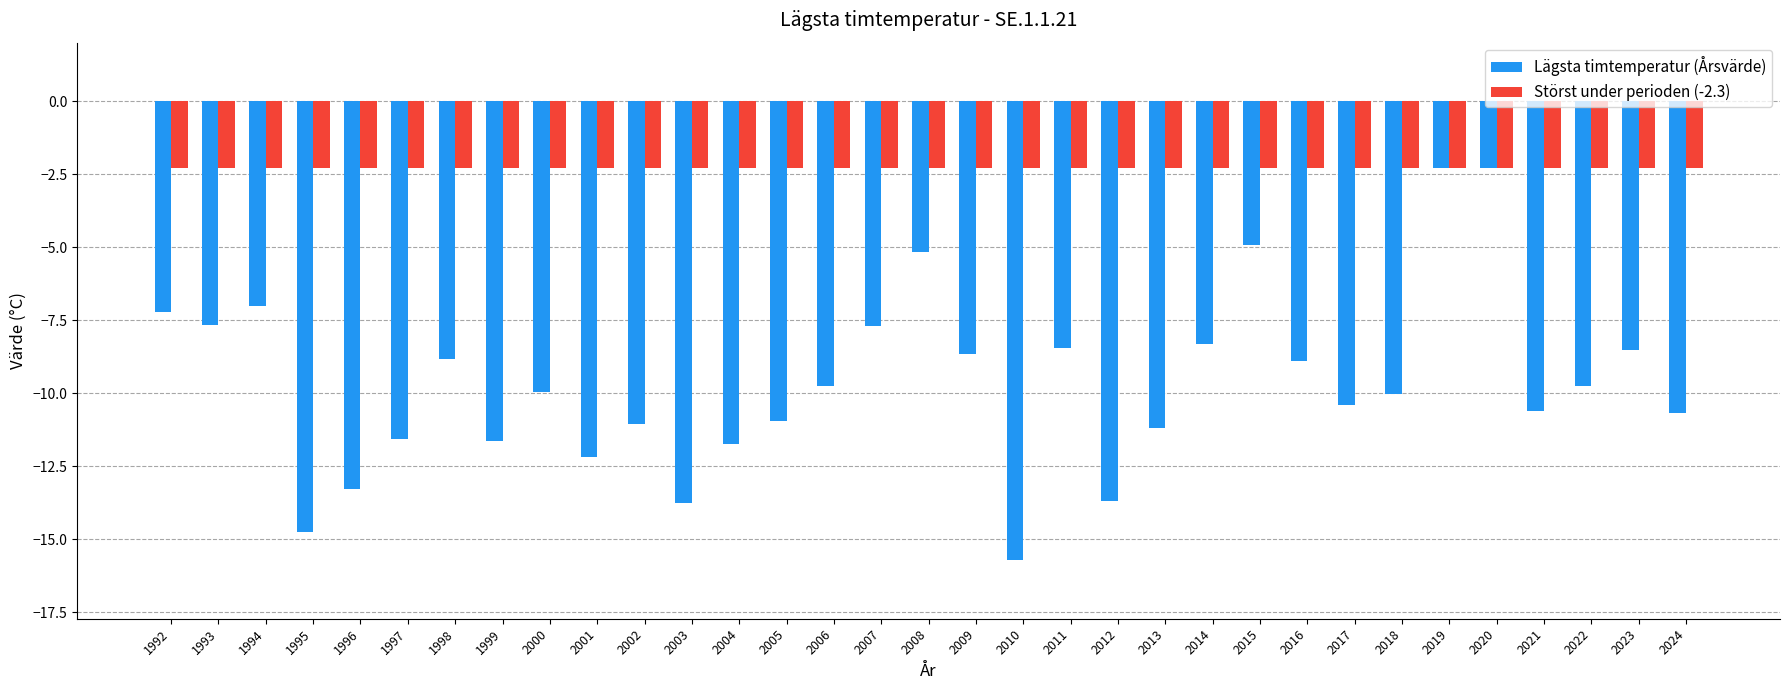

What is the sum of all Lägsta timtemperatur (Årsvärde) values?

-318.9